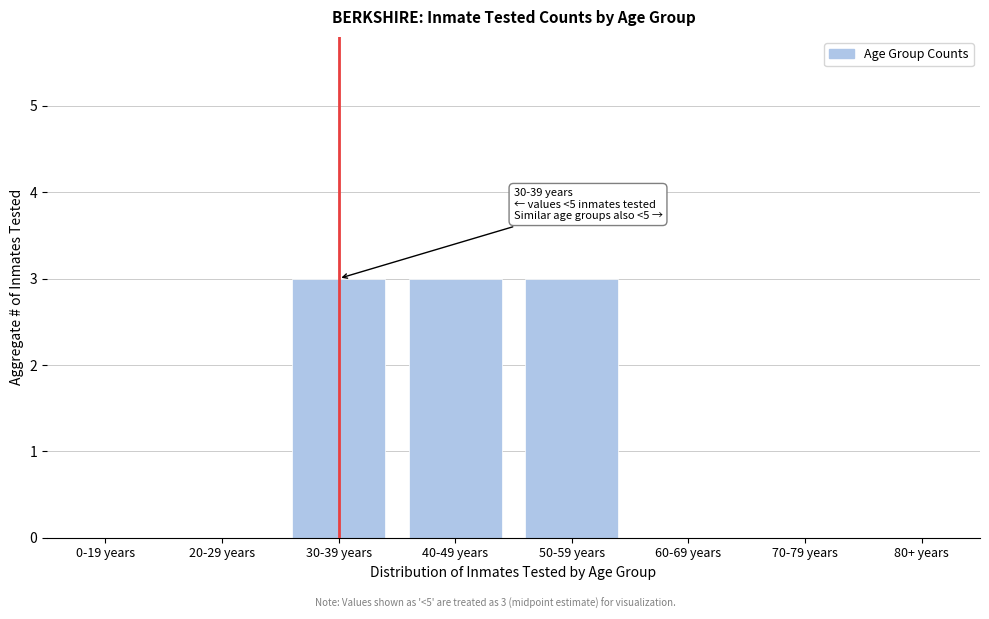

Reading left to right, what are all the values shown in this chart?

0-19 years=0	20-29 years=0	30-39 years=3	40-49 years=3	50-59 years=3	60-69 years=0	70-79 years=0	80+ years=0